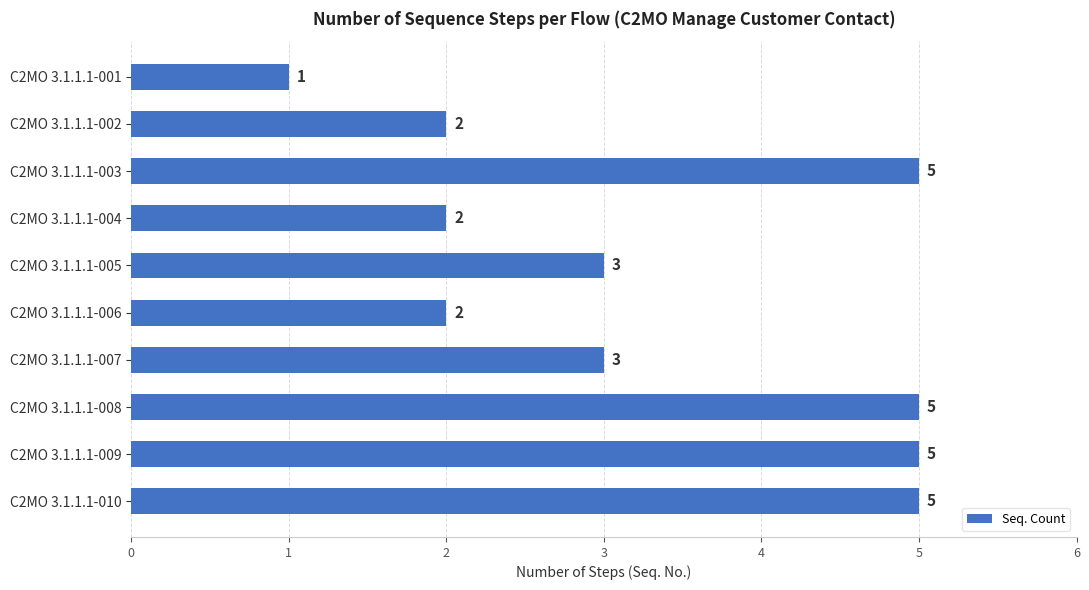

How many values are between 2 and 5?

9